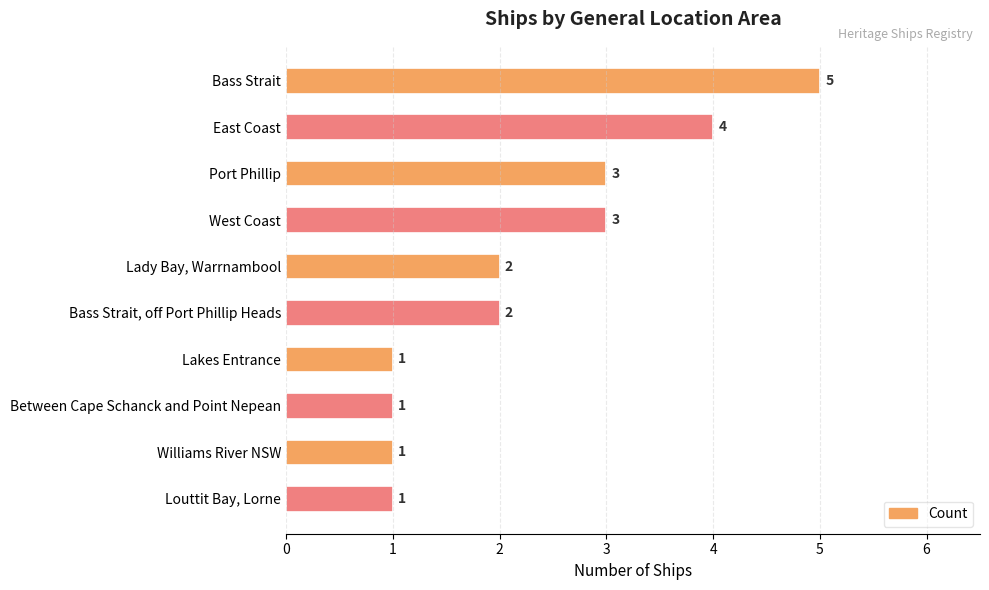

Between East Coast and Lady Bay, Warrnambool, which is larger?

East Coast